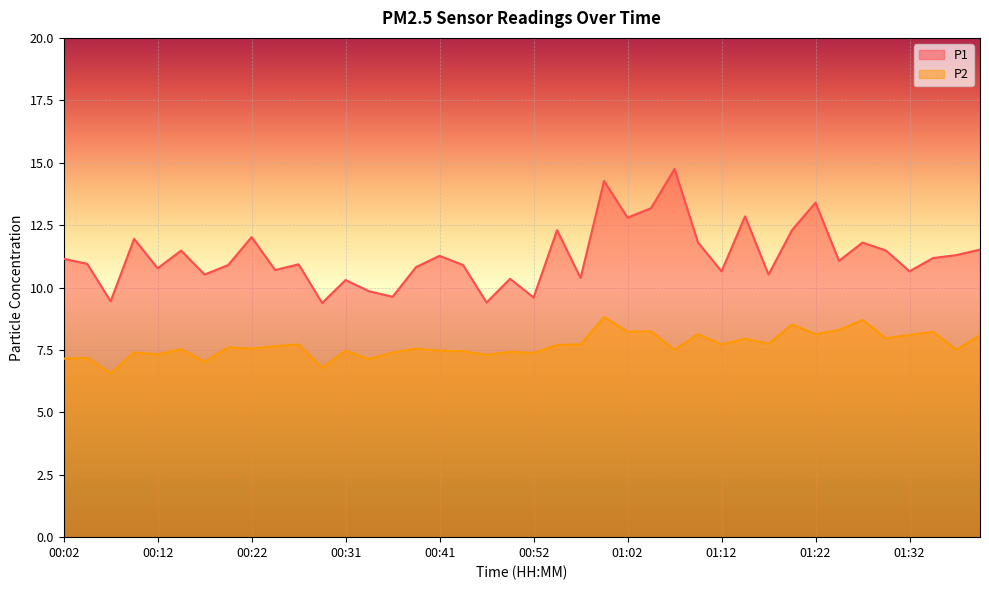

Is it true that P1 equals 11.9 at 00:09?

True